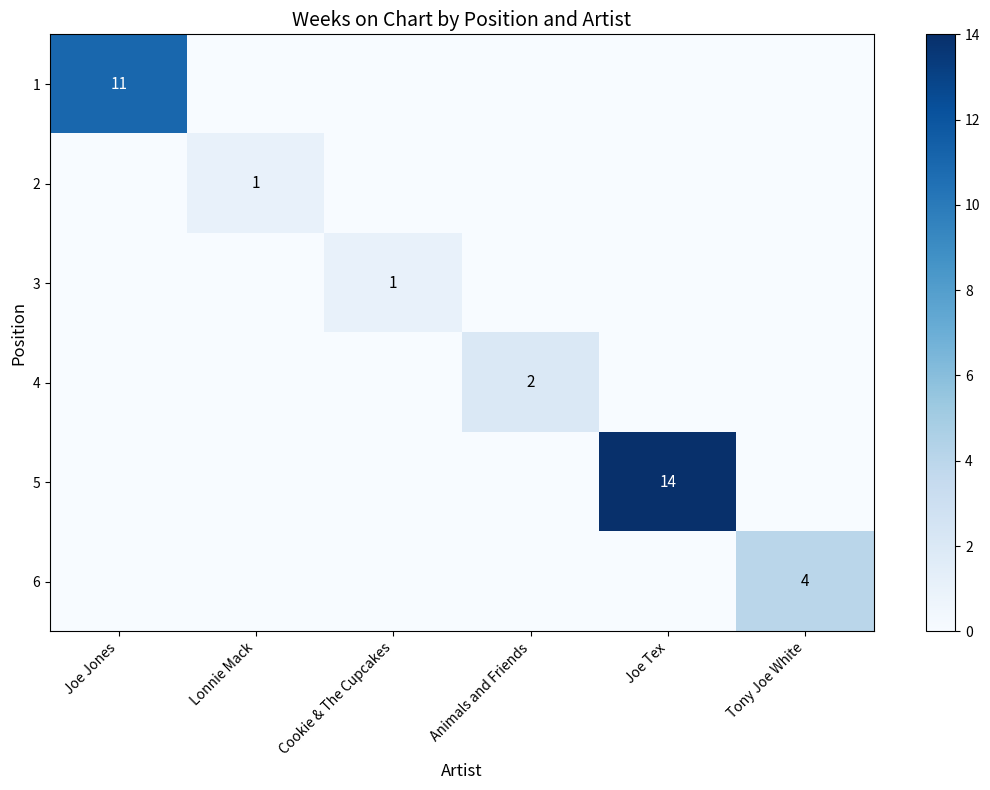

What is the spread (max minus min) of values at Lonnie Mack?

1